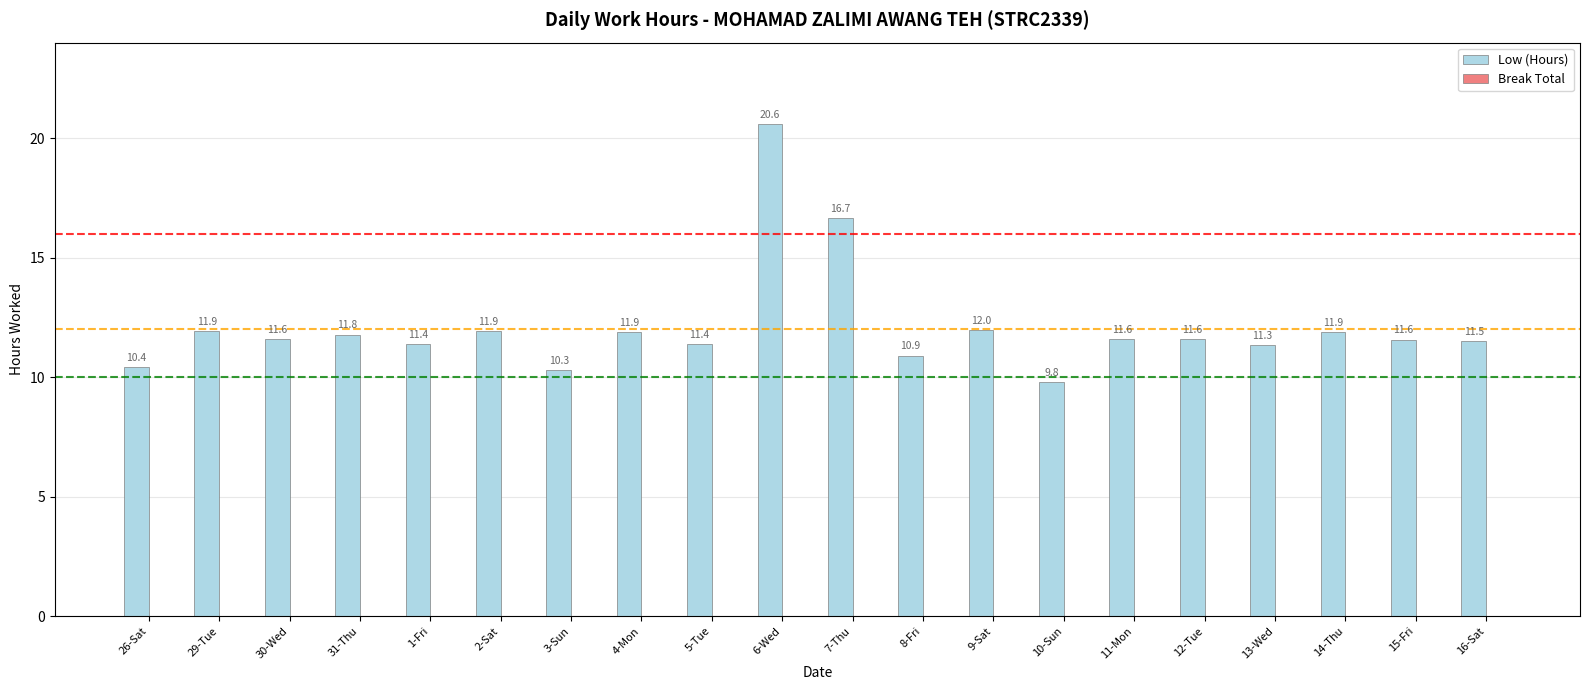

Approximately how many times larger is the value at 7-Thu compared to 2-Sat?

1.4